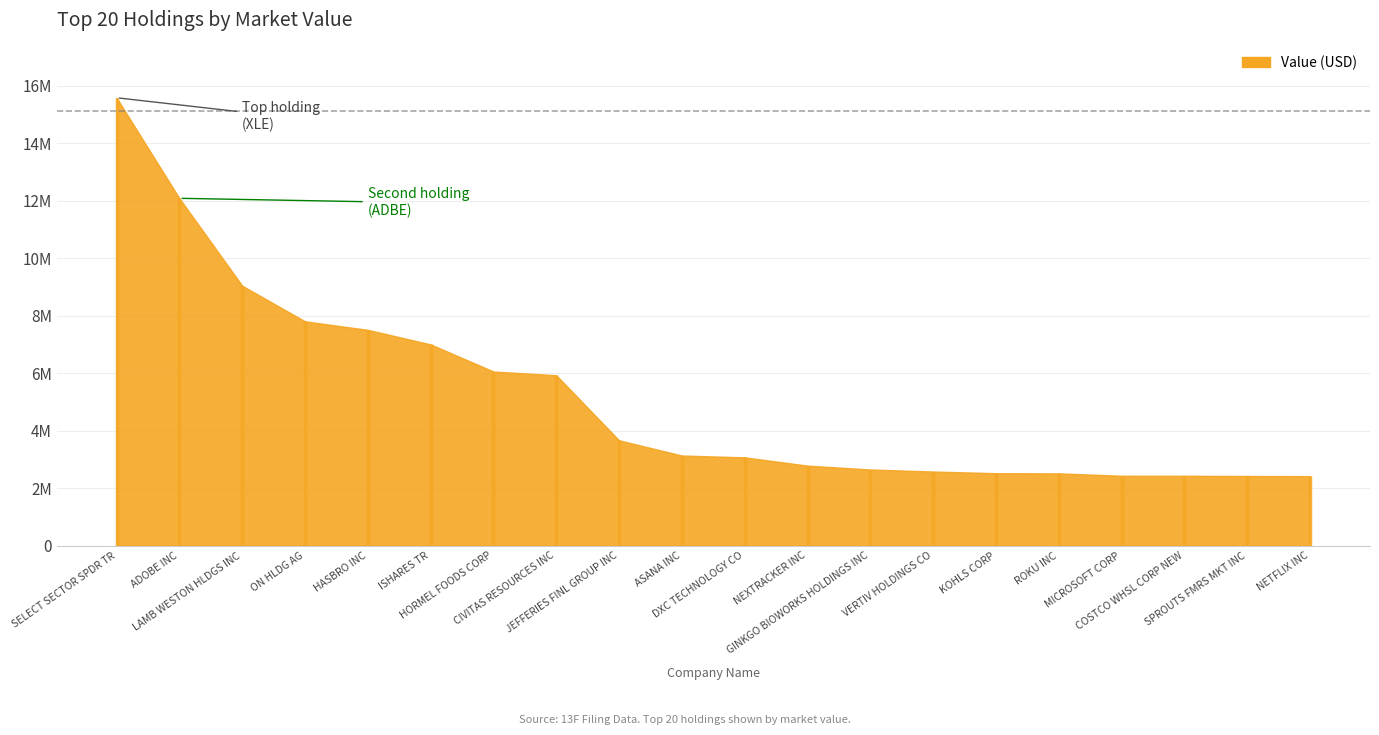

What is the change in value from NEXTRACKER INC to MICROSOFT CORP?

-352134